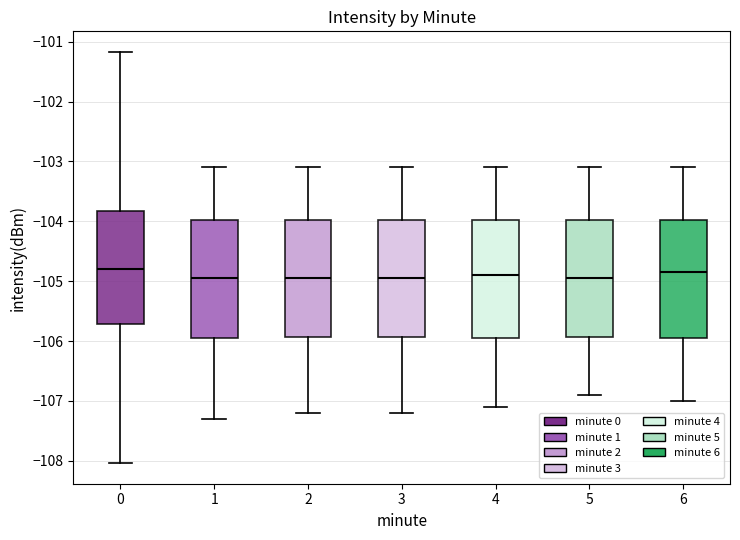

Reading left to right, transcribe this box plot: for each box, give where its median line is, the range the box spans, and where its two whiskers end, as read against the y-axis. The values are not printed on the chart, so give them approximately, as read against the axis.

0: median -104.8, box -105.7 to -103.8, whiskers -108.0 to -101.2
1: median -104.9, box -105.9 to -104.0, whiskers -107.3 to -103.1
2: median -104.9, box -105.9 to -104.0, whiskers -107.2 to -103.1
3: median -104.9, box -105.9 to -104.0, whiskers -107.2 to -103.1
4: median -104.9, box -105.9 to -104.0, whiskers -107.1 to -103.1
5: median -104.9, box -105.9 to -104.0, whiskers -106.9 to -103.1
6: median -104.8, box -105.9 to -104.0, whiskers -107.0 to -103.1